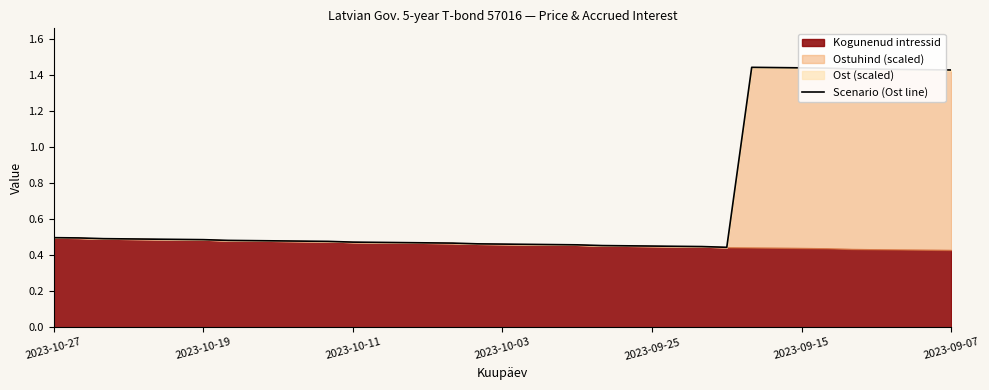

How many data points does each series have?

37